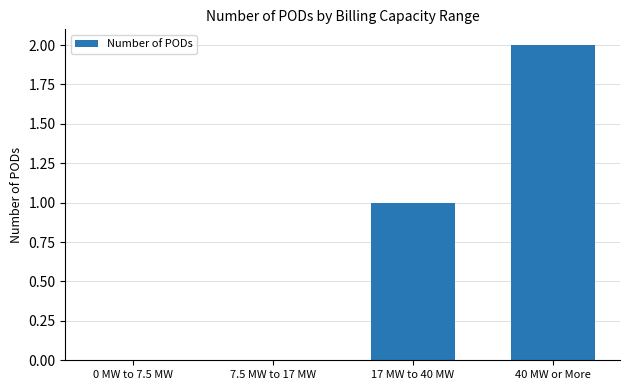

The chart shows a value of 1 at 17 MW to 40 MW. True or false?

True